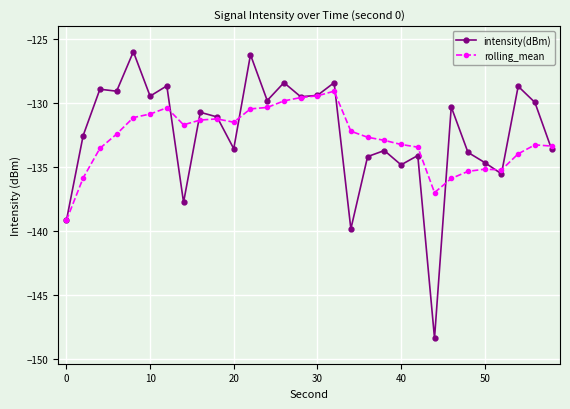

Does the chart display data point markers on the line(s)?

Yes